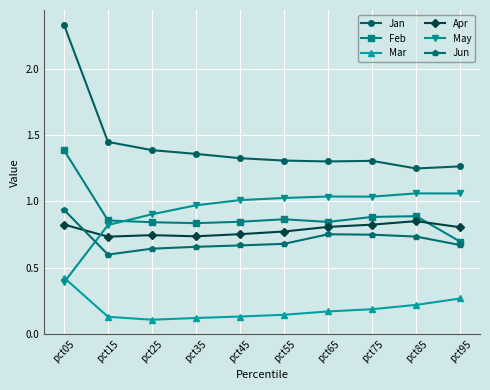

What is the sum of the Apr values at pct65 and pct15?

1.5